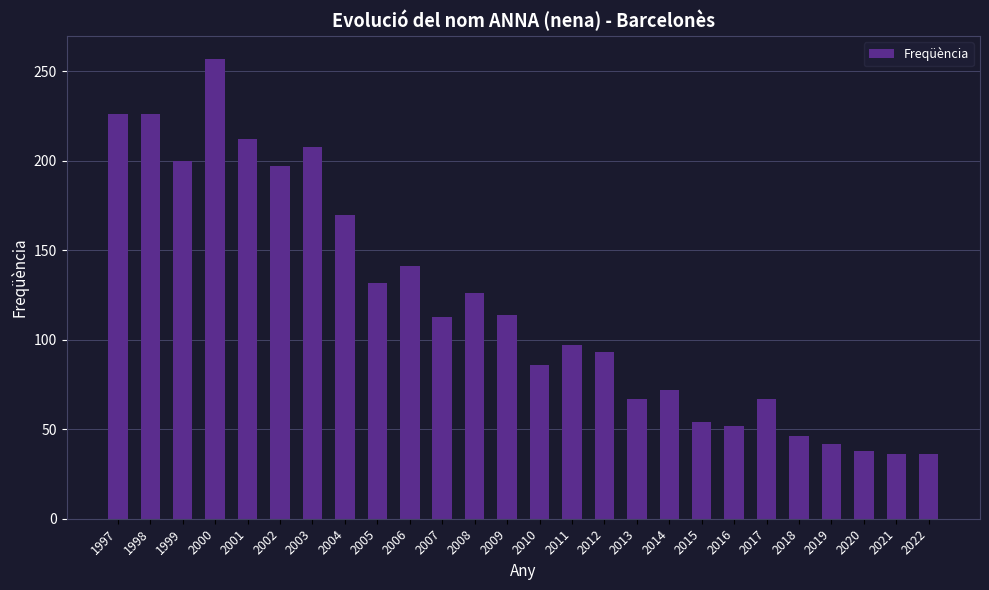

What is the value of the 3rd bar from the left?

200